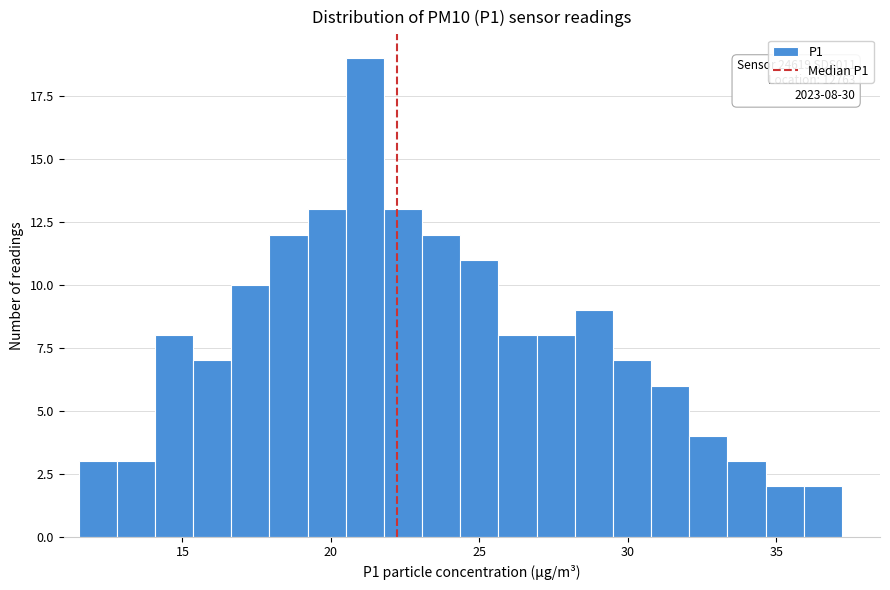

Read against the x-axis, roughly where is the centre of the tallest bar?

21.0